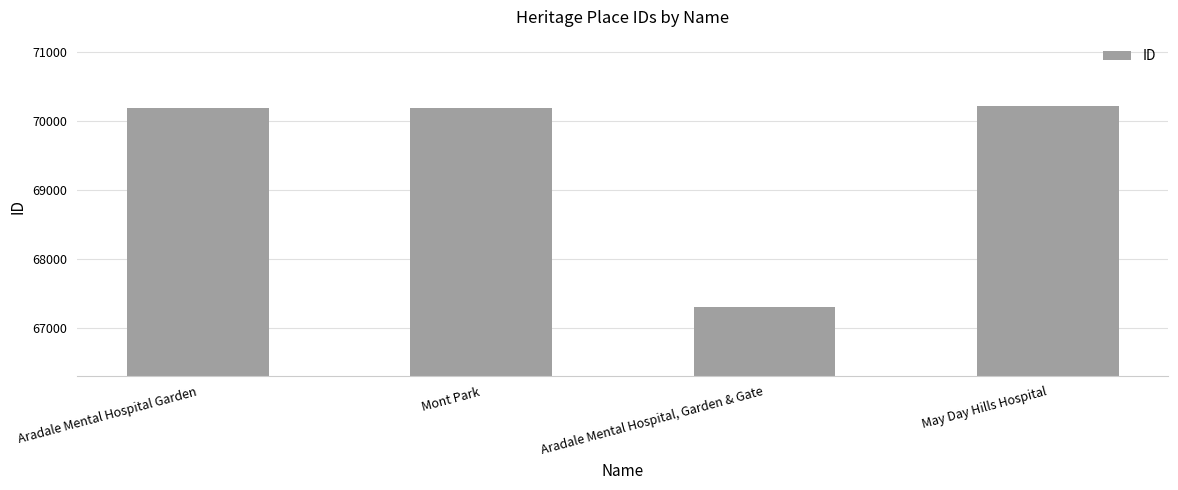

How many categories are shown in the chart?

4